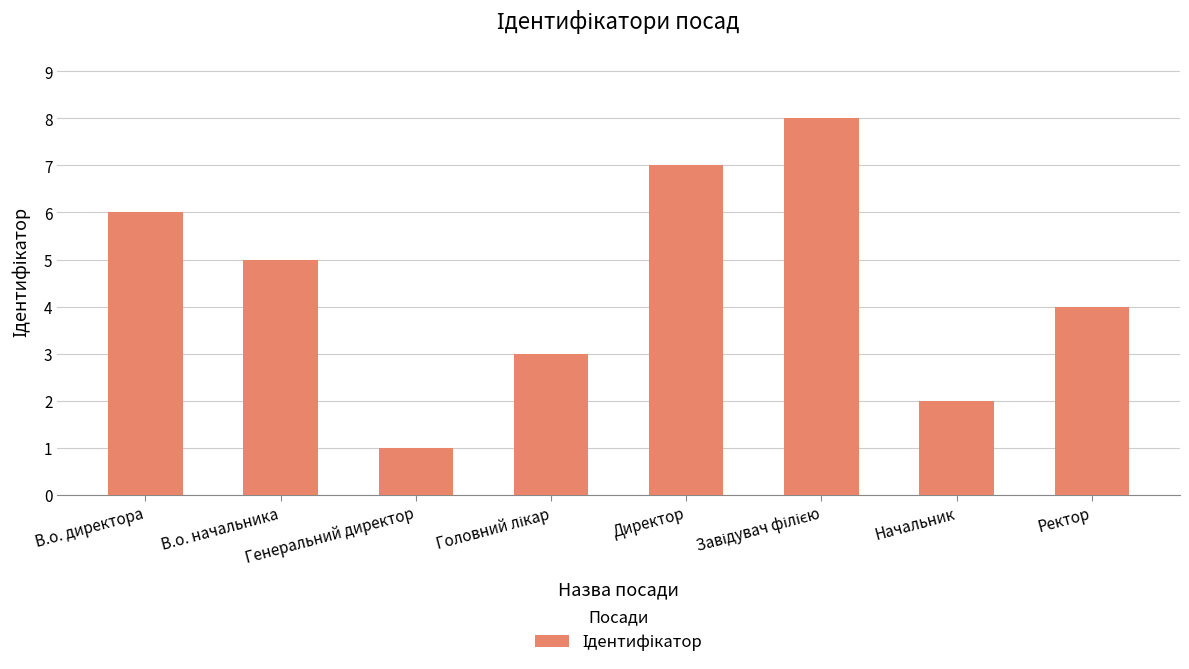

At which label is the value closest to 4?

Ректор